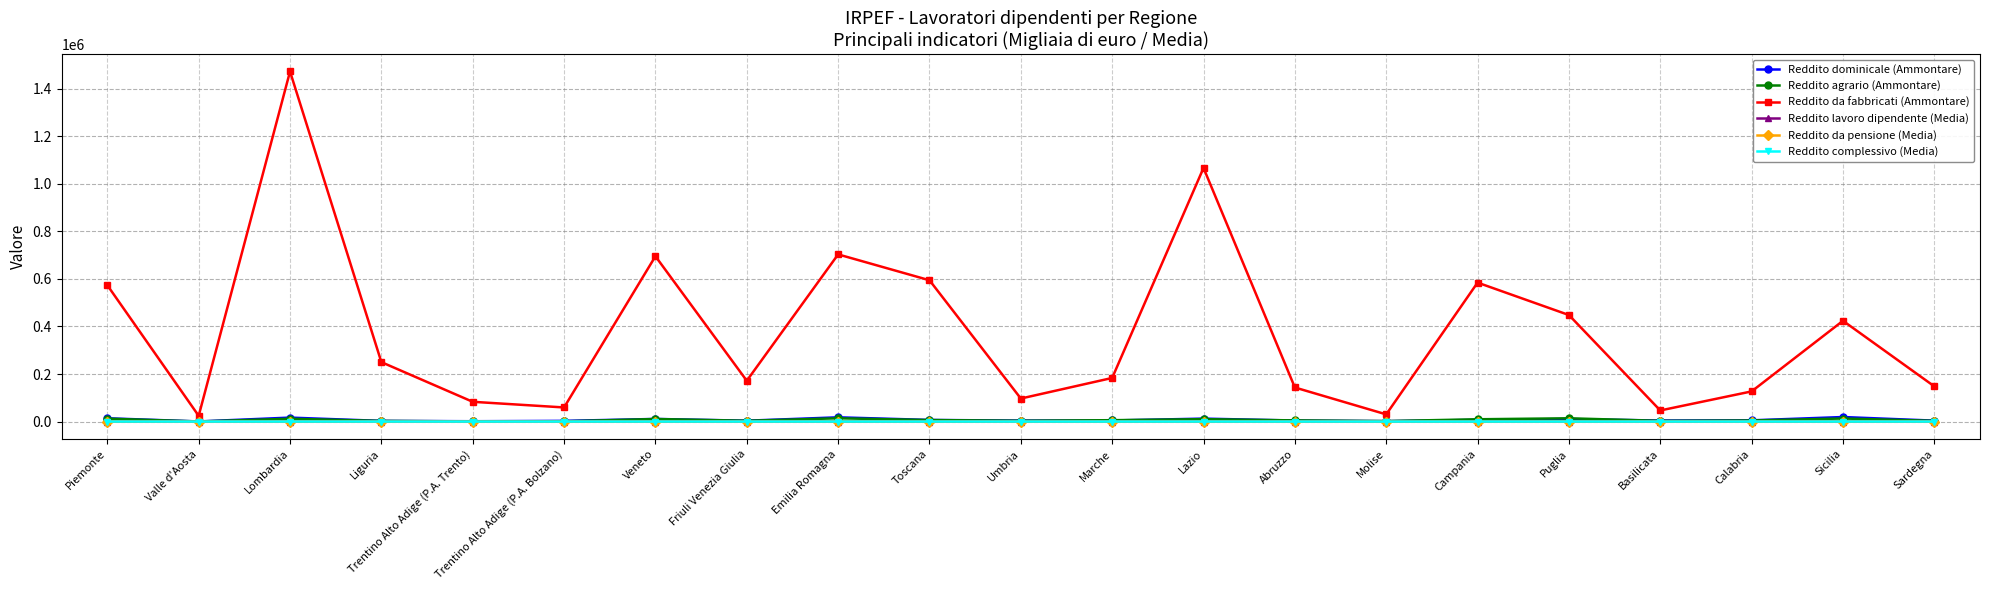

The Reddito lavoro dipendente (Media) series shows 23.8 at Emilia Romagna. True or false?

True